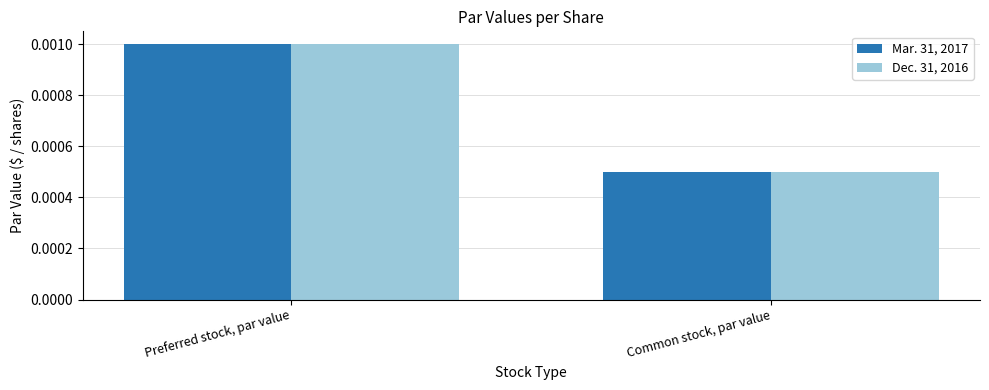

Count the number of data series in this chart.

2